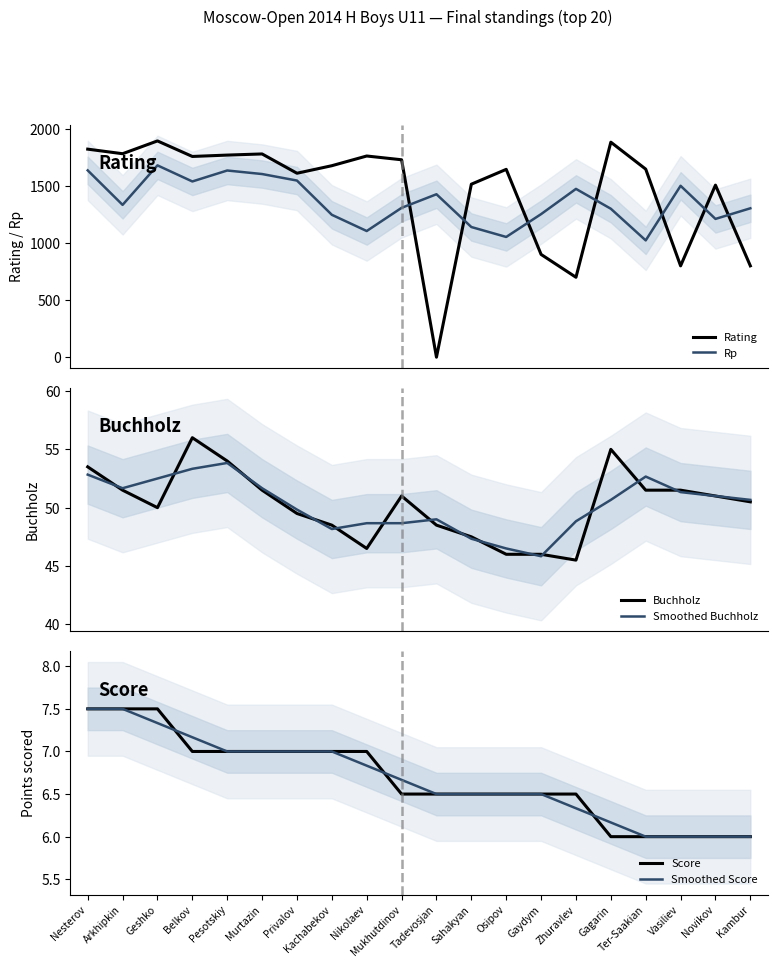

What position from the left is Nikolaev?

9